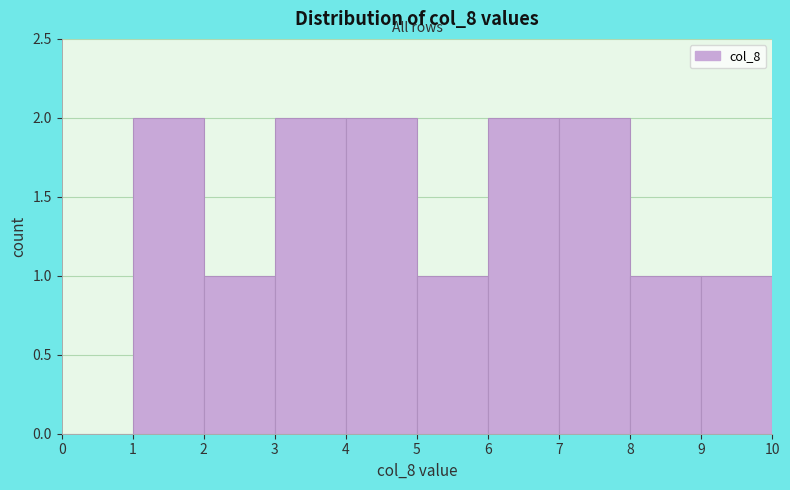

Reading left to right, transcribe this chart: for each bar, give the range it covers on the x-axis and its height. The values are not printed on the chart, so give them approximately, as read against the axis.

0 to 1: 0
1 to 2: 2
2 to 3: 1
3 to 4: 2
4 to 5: 2
5 to 6: 1
6 to 7: 2
7 to 8: 2
8 to 9: 1
9 to 10: 1